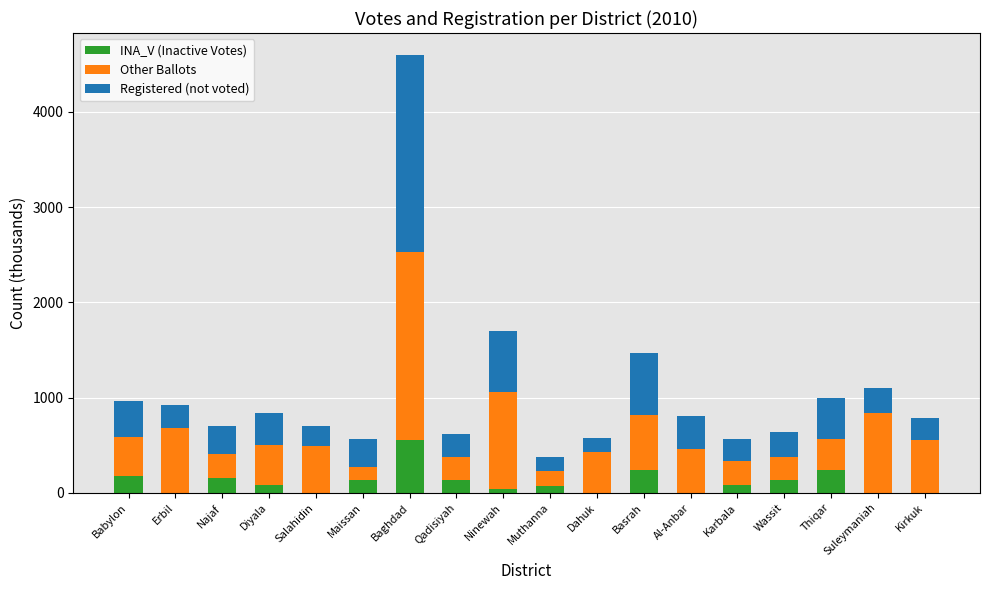

What is the total value across all series at Basrah?

1466.0